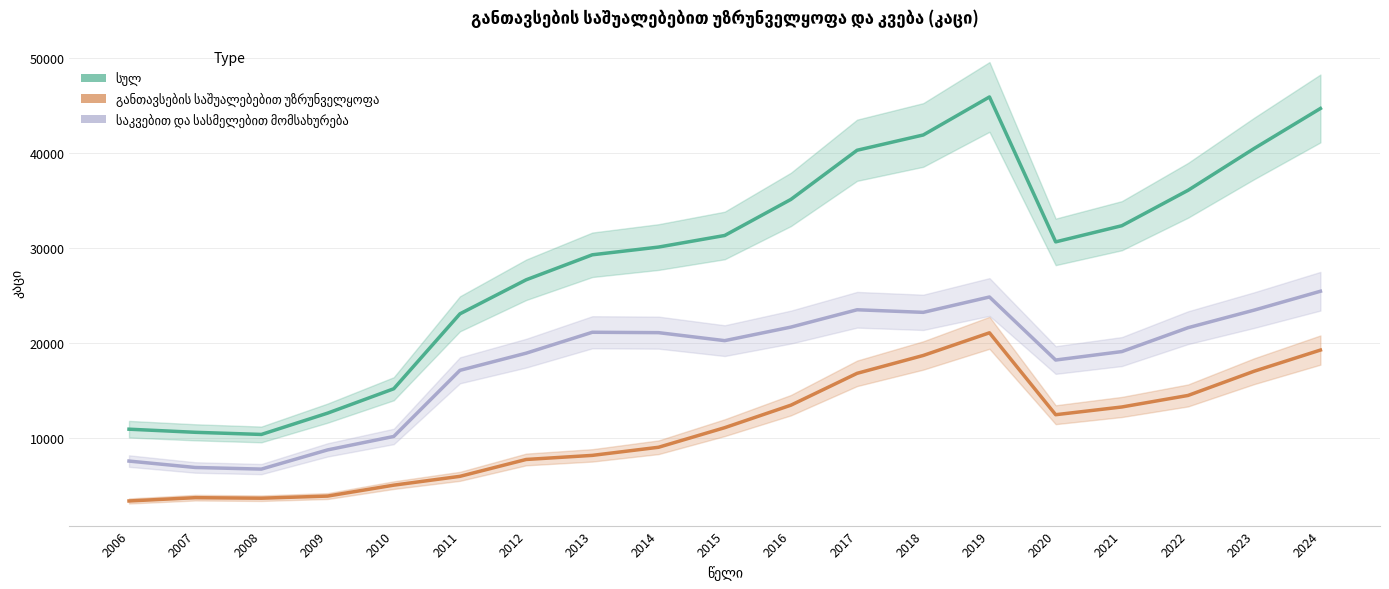

What is the spread (max minus min) of values at 2017?

23505.0